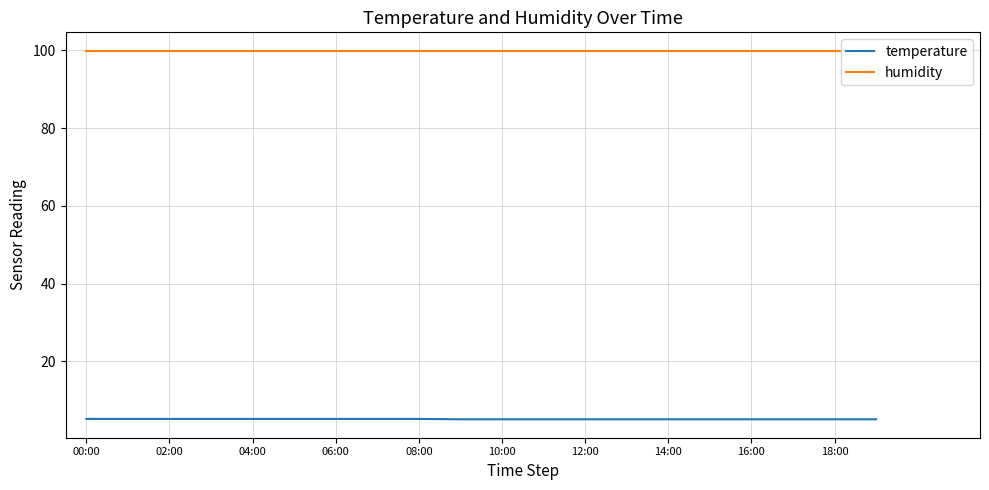

What is the smallest value displayed?

5.1